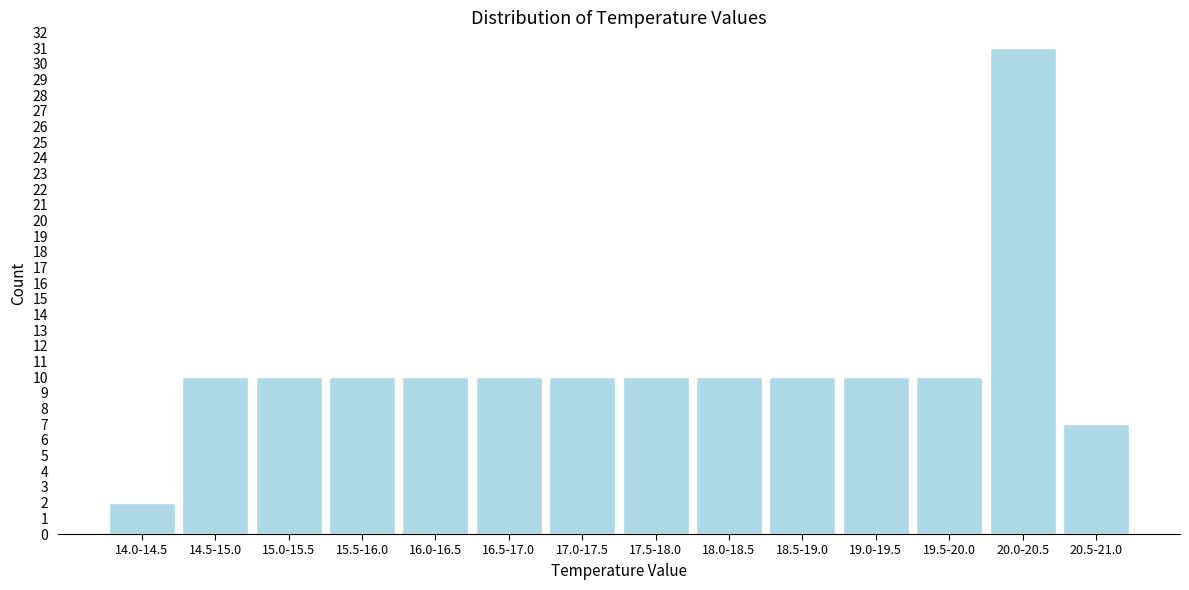

Reading left to right, transcribe all the data shown in this chart.

14.0-14.5=2	14.5-15.0=10	15.0-15.5=10	15.5-16.0=10	16.0-16.5=10	16.5-17.0=10	17.0-17.5=10	17.5-18.0=10	18.0-18.5=10	18.5-19.0=10	19.0-19.5=10	19.5-20.0=10	20.0-20.5=31	20.5-21.0=7